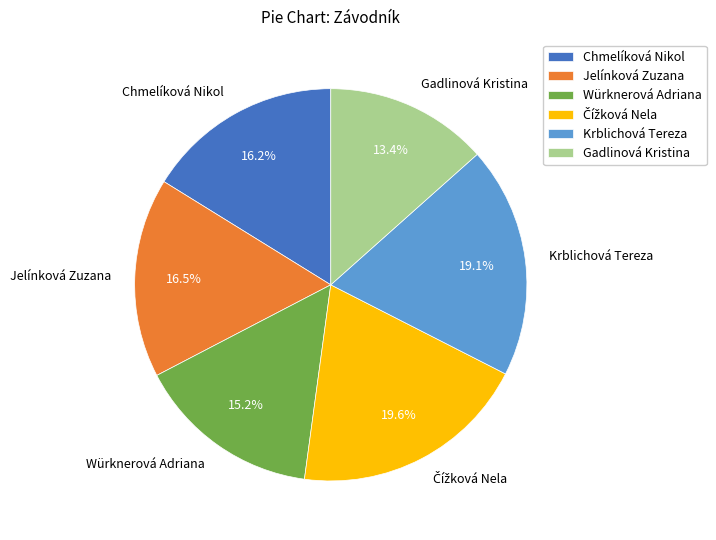

Count the number of slices in the pie.

6